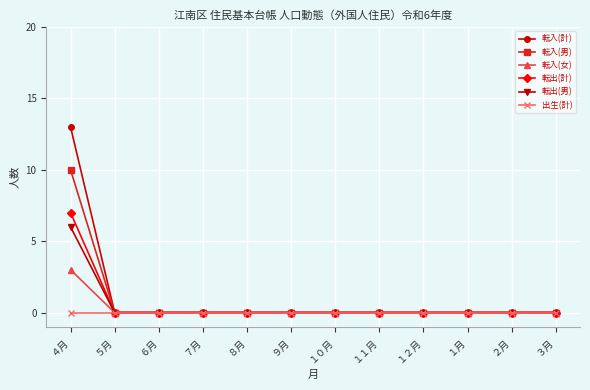

Does the chart display data point markers on the line(s)?

Yes